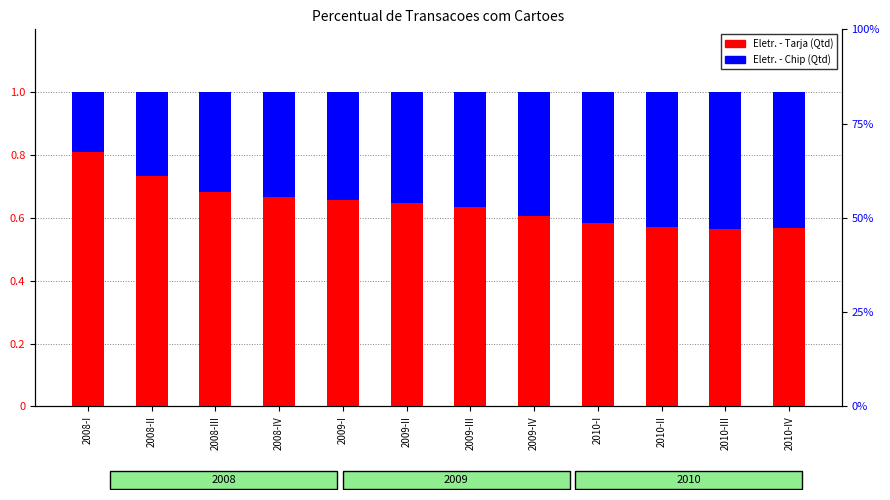

Is the value of Eletr. - Chip (Qtd) at 2010-III greater than the value of Eletr. - Tarja (Qtd) at 2009-III?

No